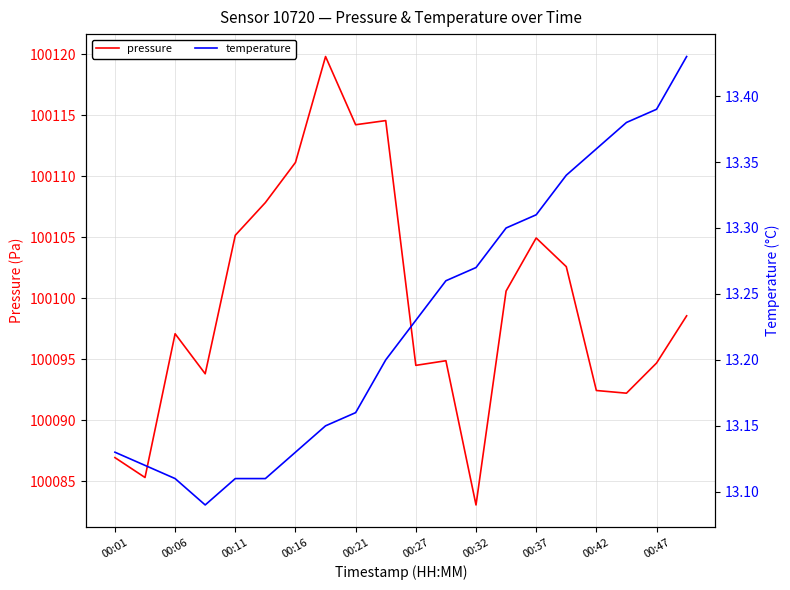

At which label does pressure first exceed 100098?

00:11